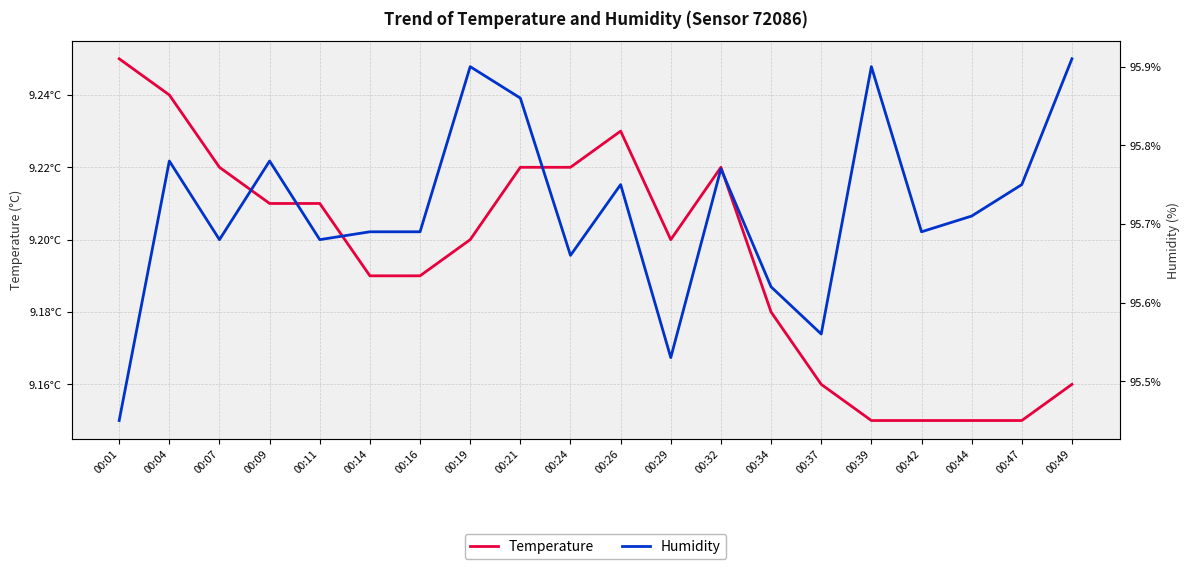

True or false: Humidity has a value of 95.5 at 00:01.

True